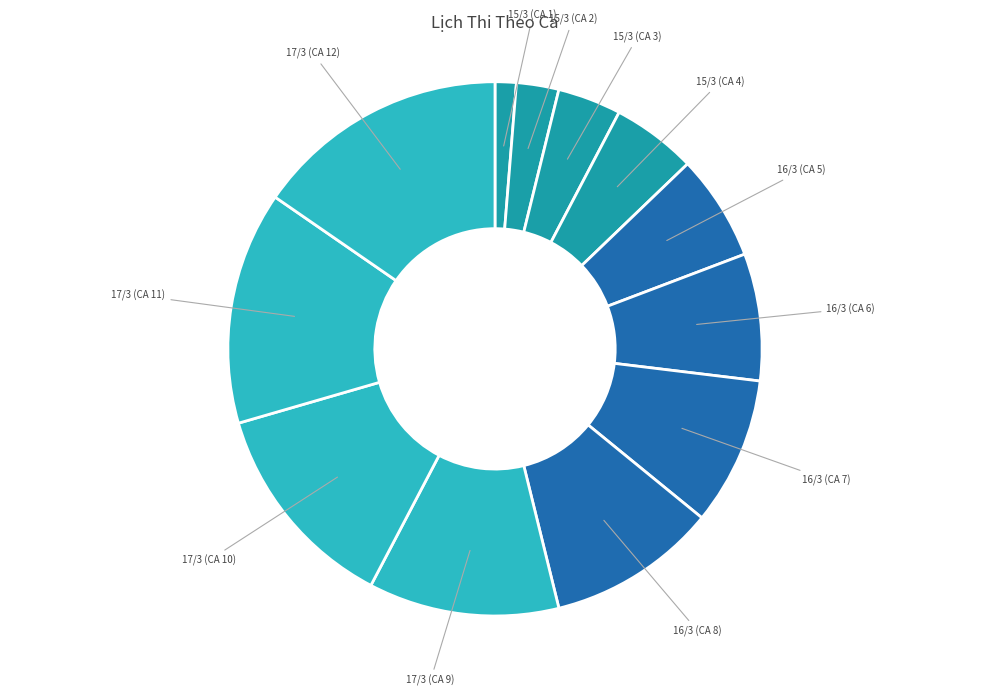

Count the number of slices in the pie.

12